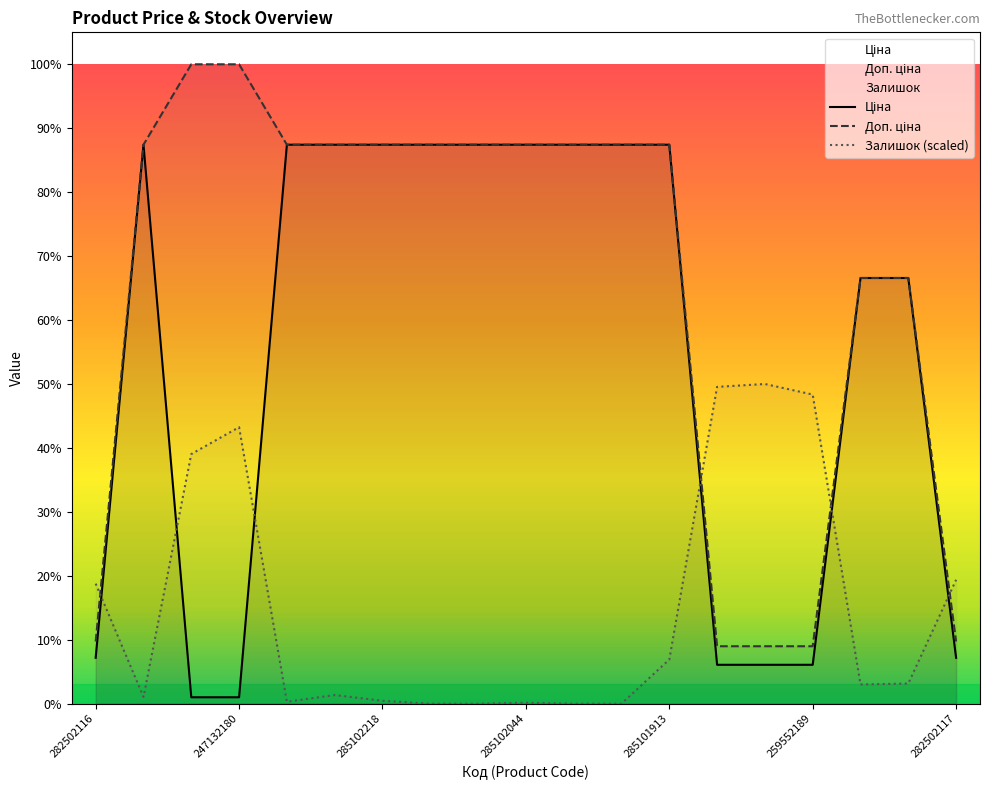

Which category has the lowest value in the Залишок series?

285102216